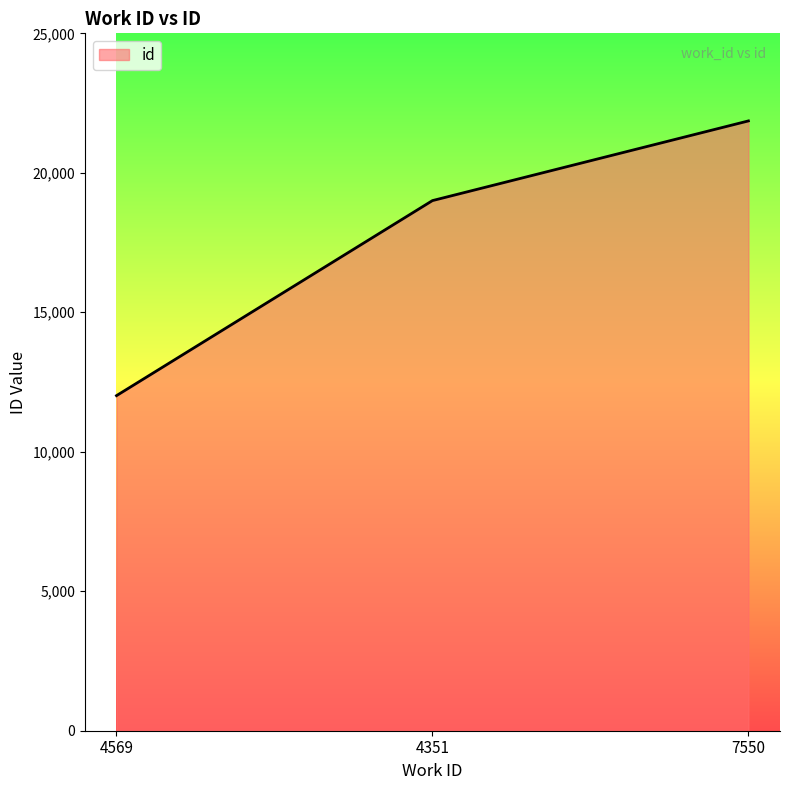

What is the sum of all values?

52876